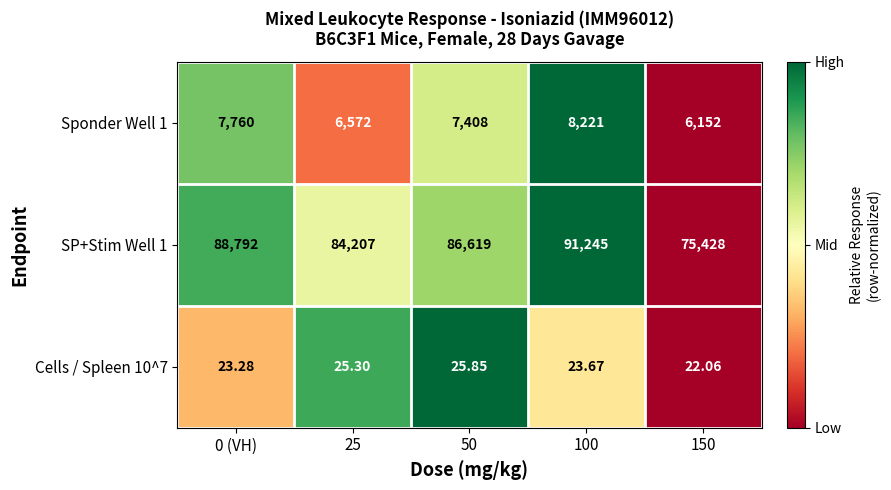

Is the value of SP+Stim Well 1 at 0 (VH) greater than the value of Sponder Well 1 at 25?

Yes